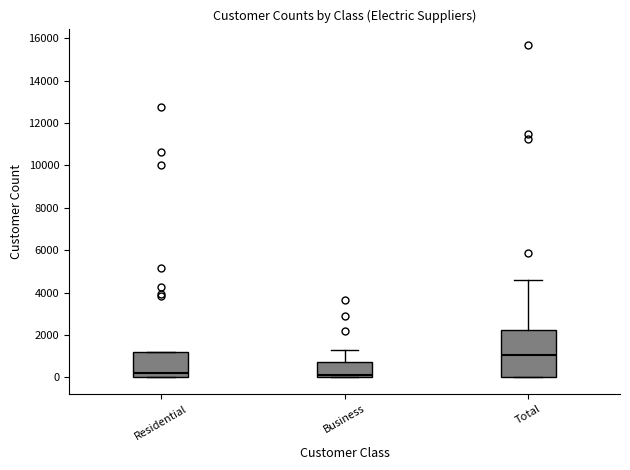

Comparing the boxes themselves (not the whiskers), which one is the tallest?

Total